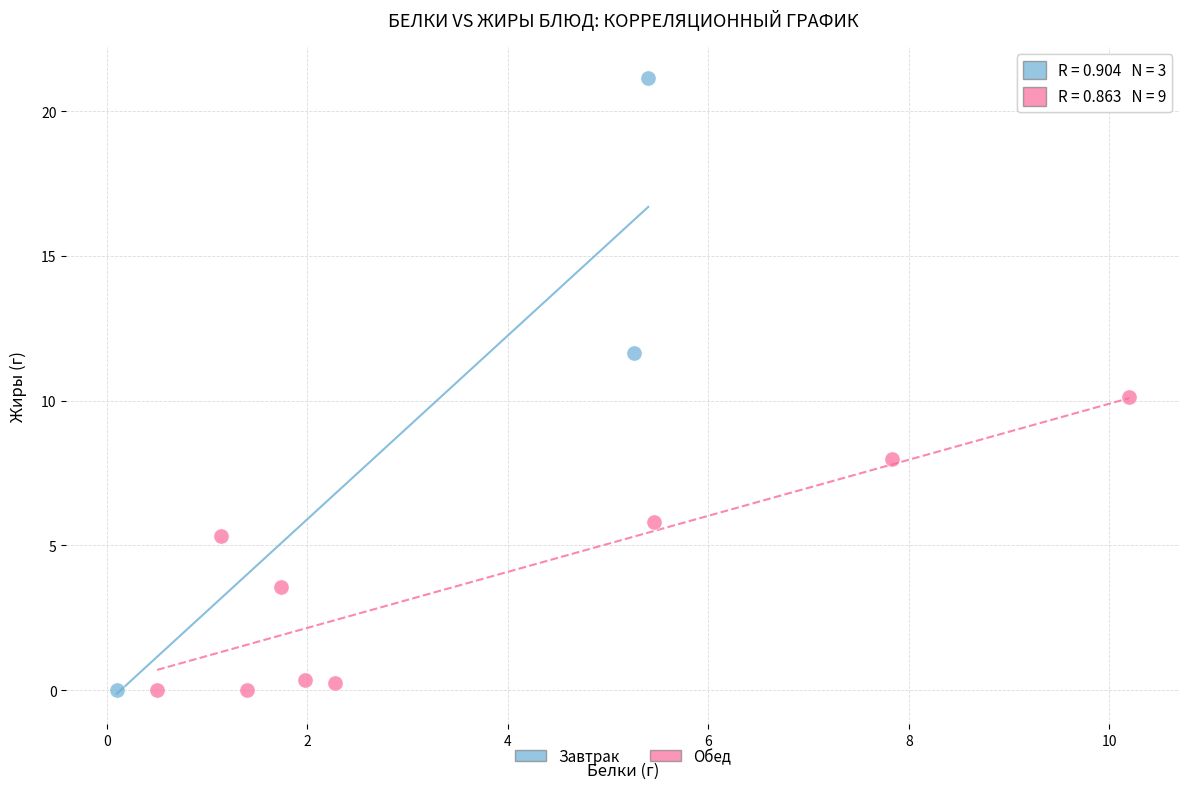

Which series contains the highest Y value?

Завтрак